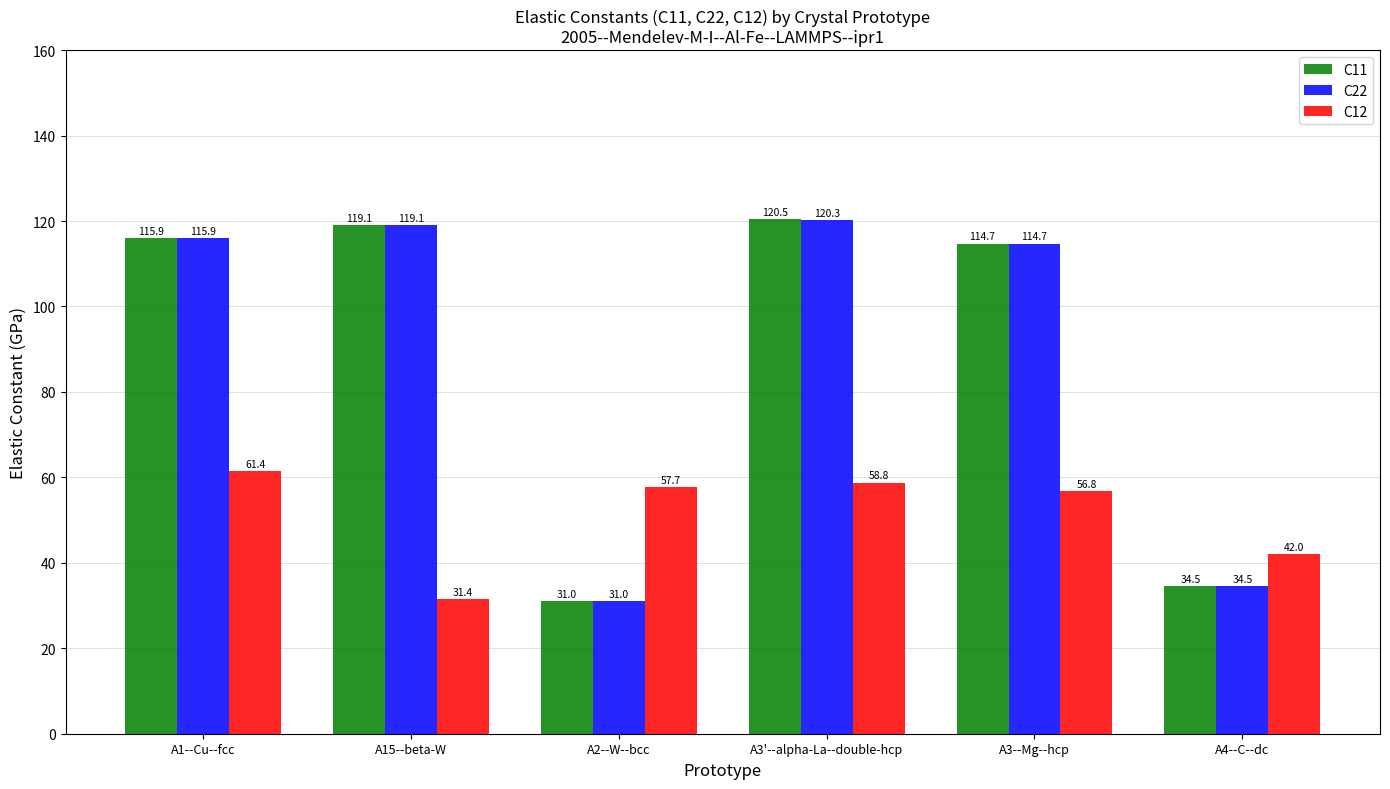

What is the sum of the C22 values at A1--Cu--fcc and A2--W--bcc?

147.0